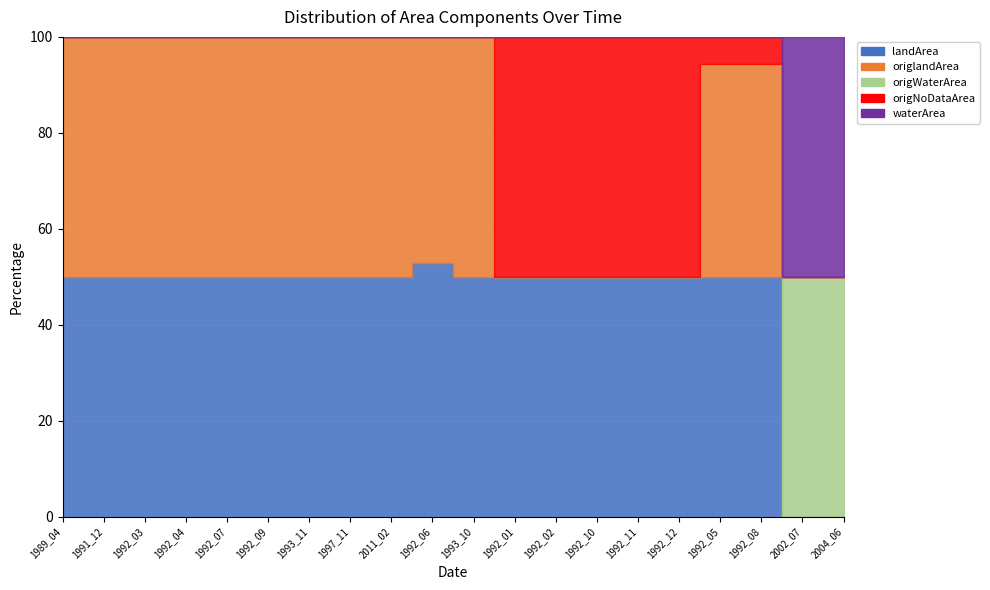

The value of landArea at 2002_07 is 0.0. True or false?

False